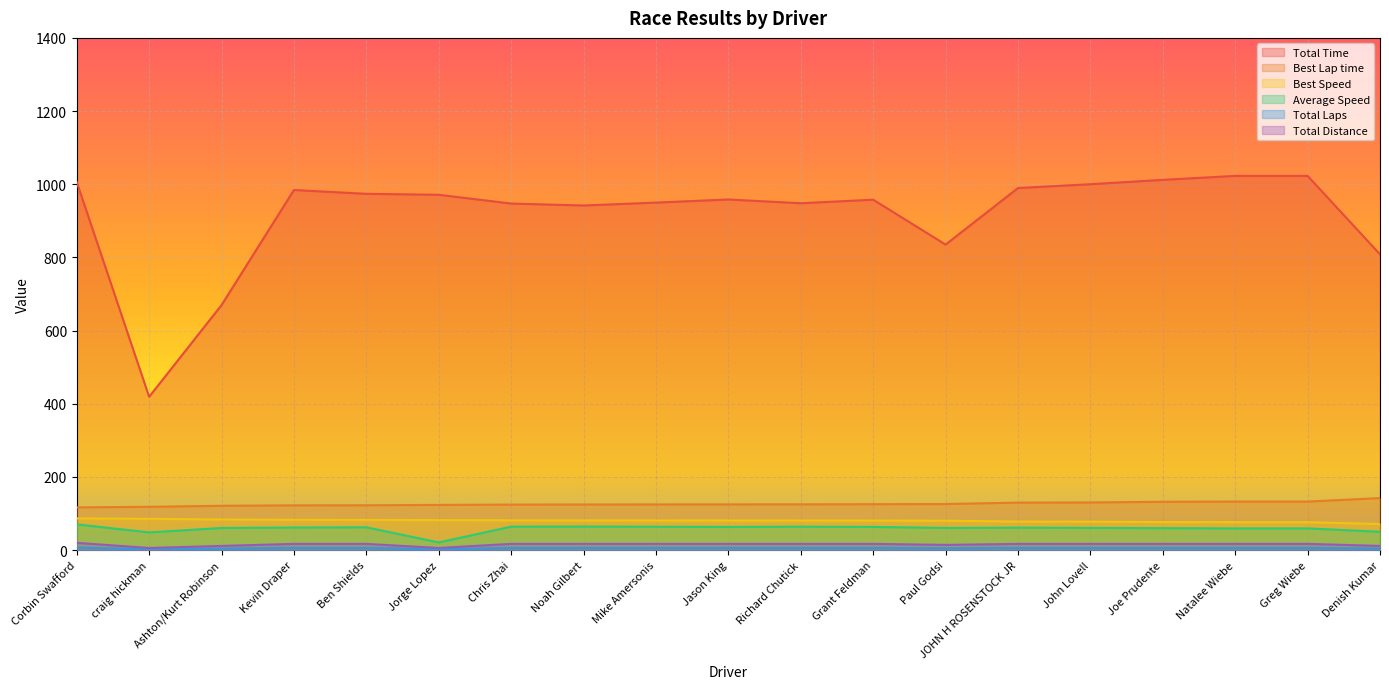

How many values in the Total Distance series are below 16?

5